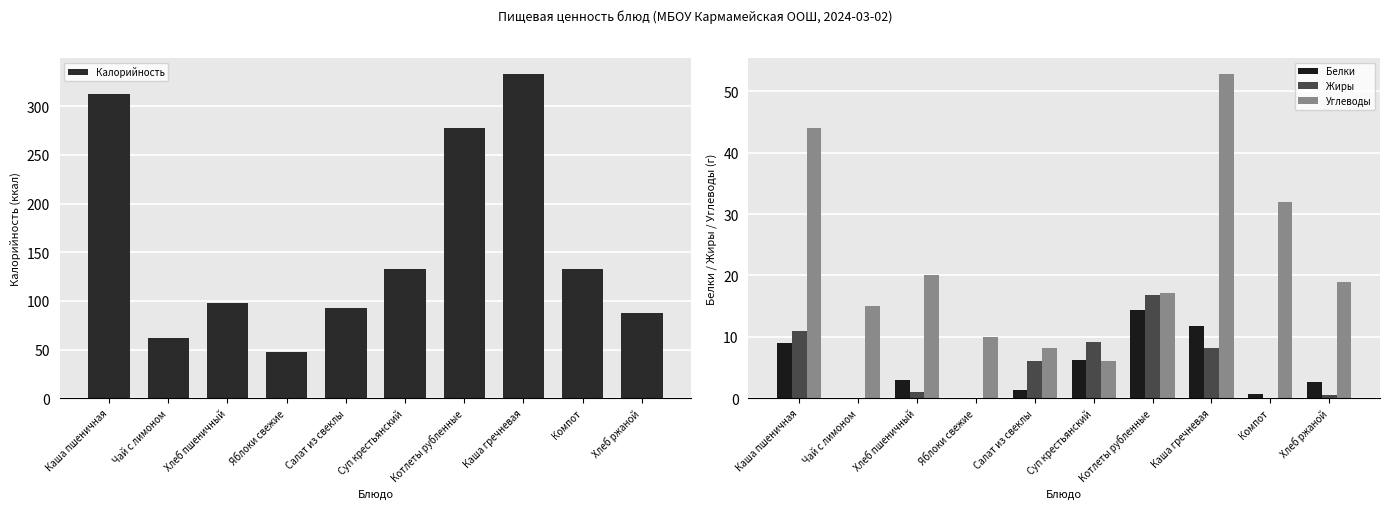

At which category is the sum across all series the highest?

Каша гречневая